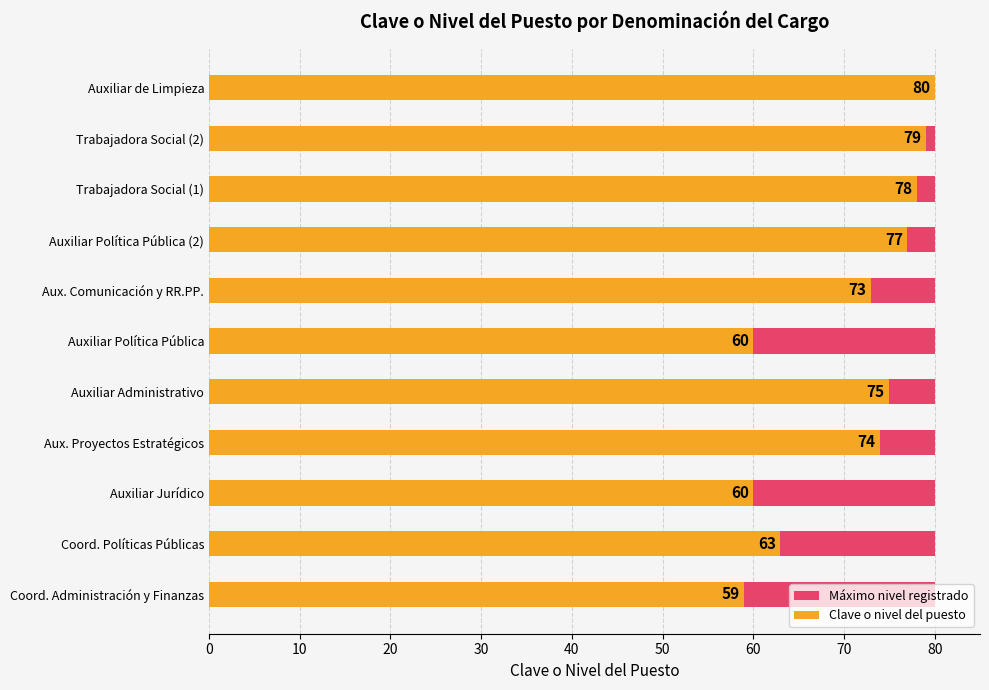

Rank the series at 40 from highest to lowest value.

Clave o nivel del puesto, Máximo nivel registrado